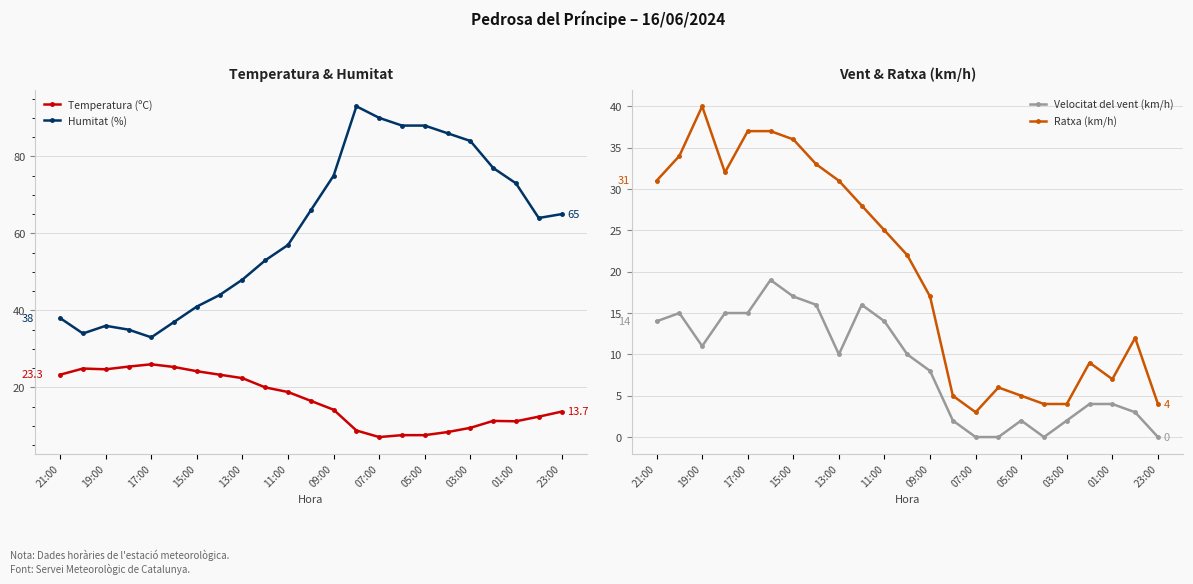

Which series has the largest total across all categories?

Humitat (%)